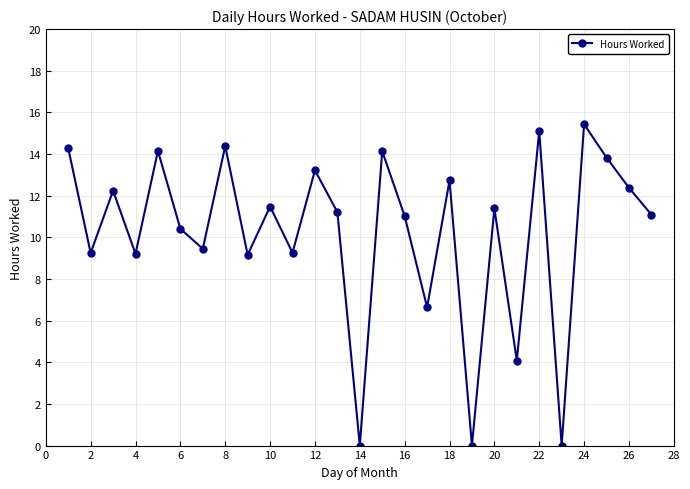

Count the number of data series in this chart.

1